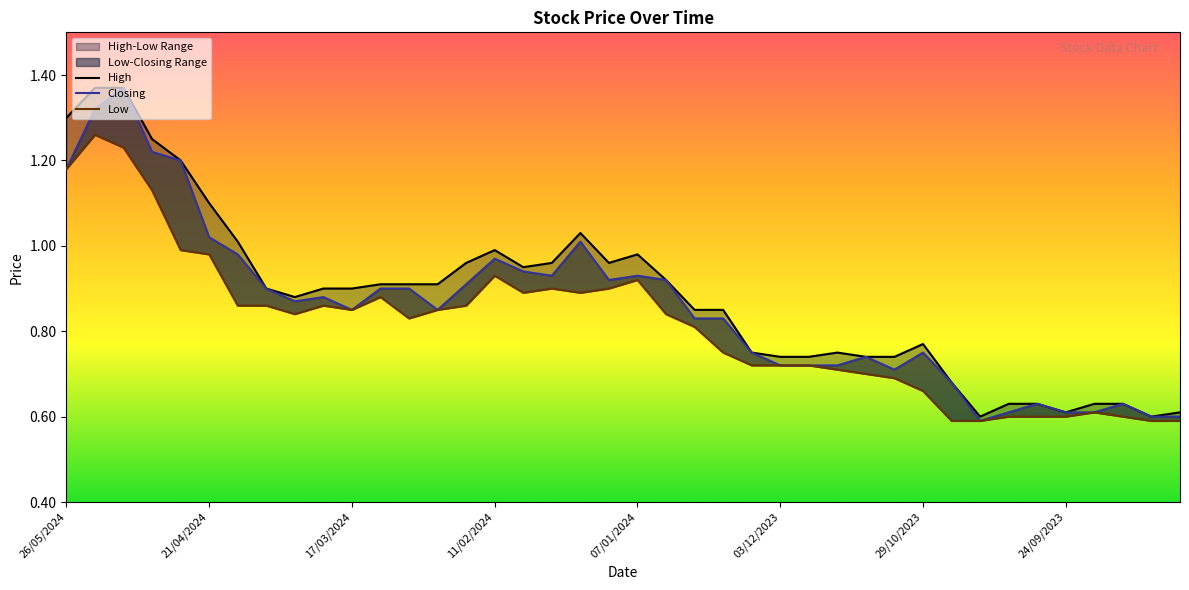

How many lines are shown in the chart?

3